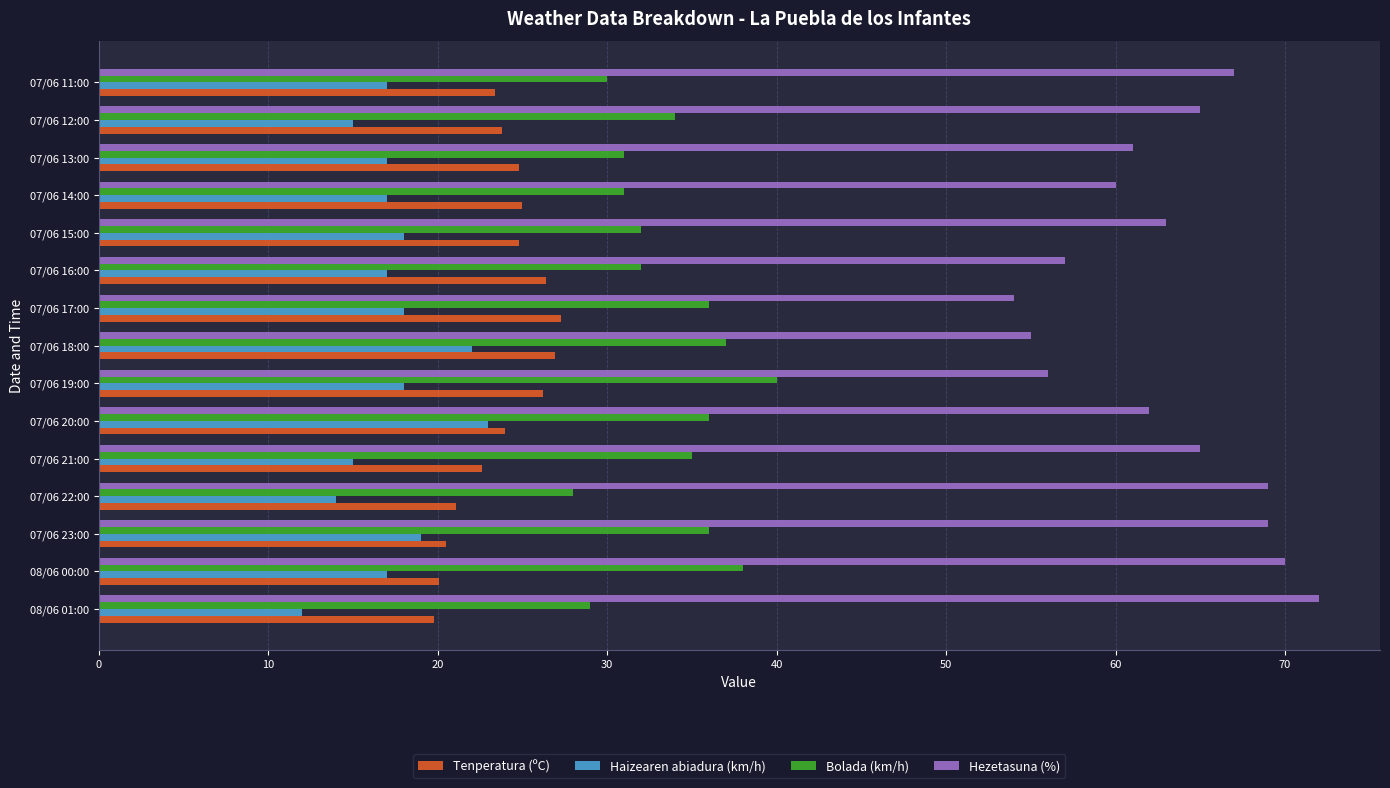

Rank the series at 07/06 11:00 from lowest to highest value.

Haizearen abiadura (km/h), Tenperatura (ºC), Bolada (km/h), Hezetasuna (%)